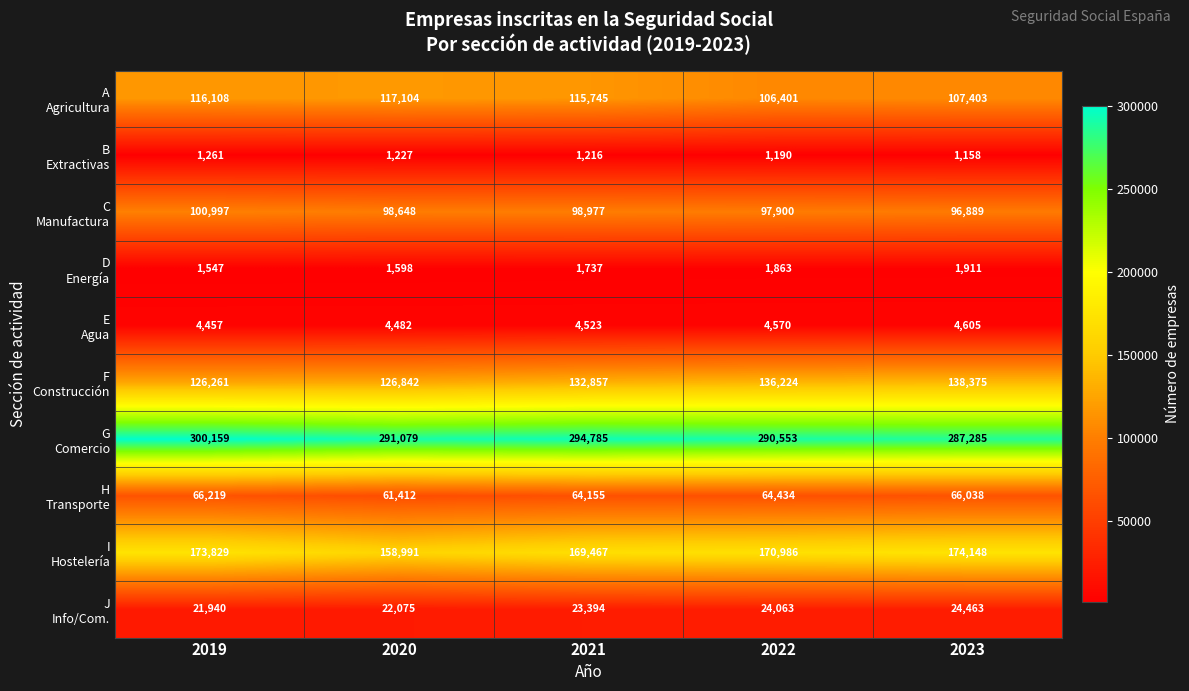

At which category is the sum across all series the highest?

2019